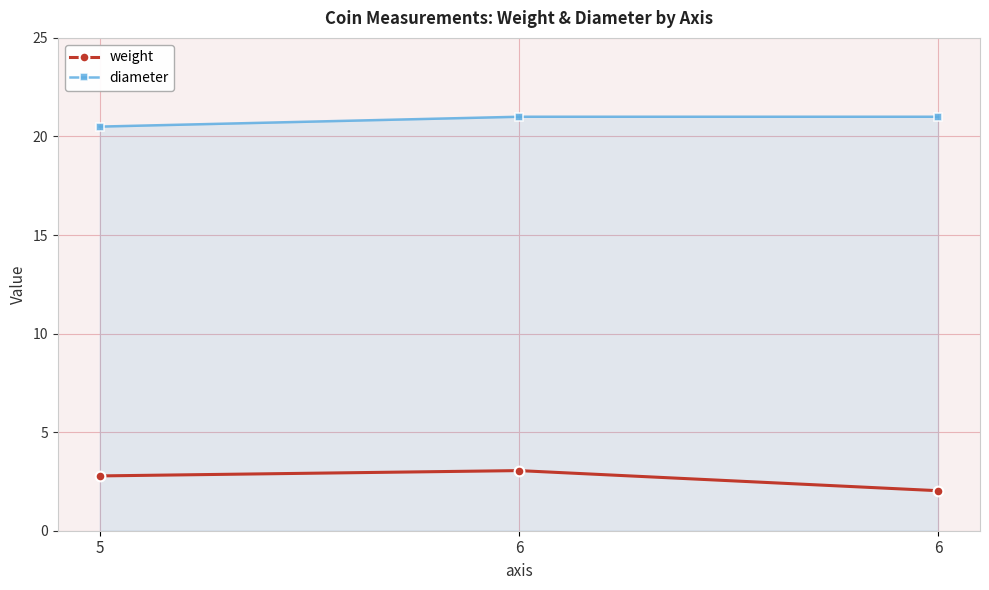

What is the minimum value shown in the chart?

2.0